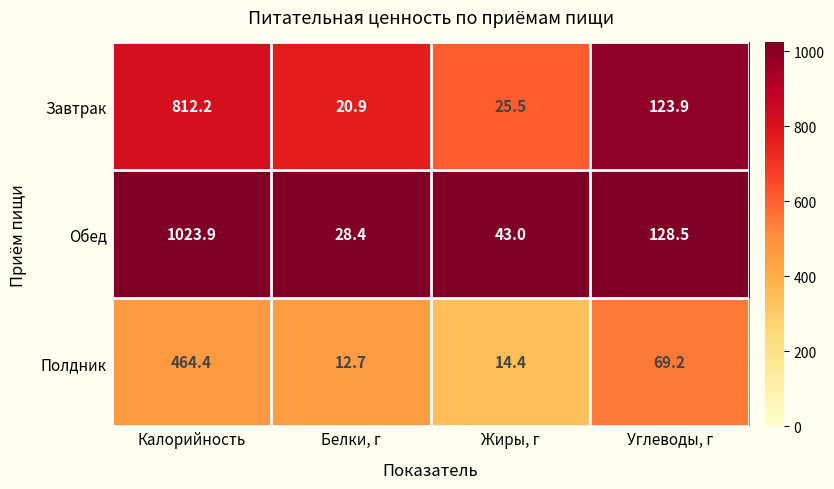

At Углеводы, г, list the series in order from largest to smallest.

Обед, Завтрак, Полдник